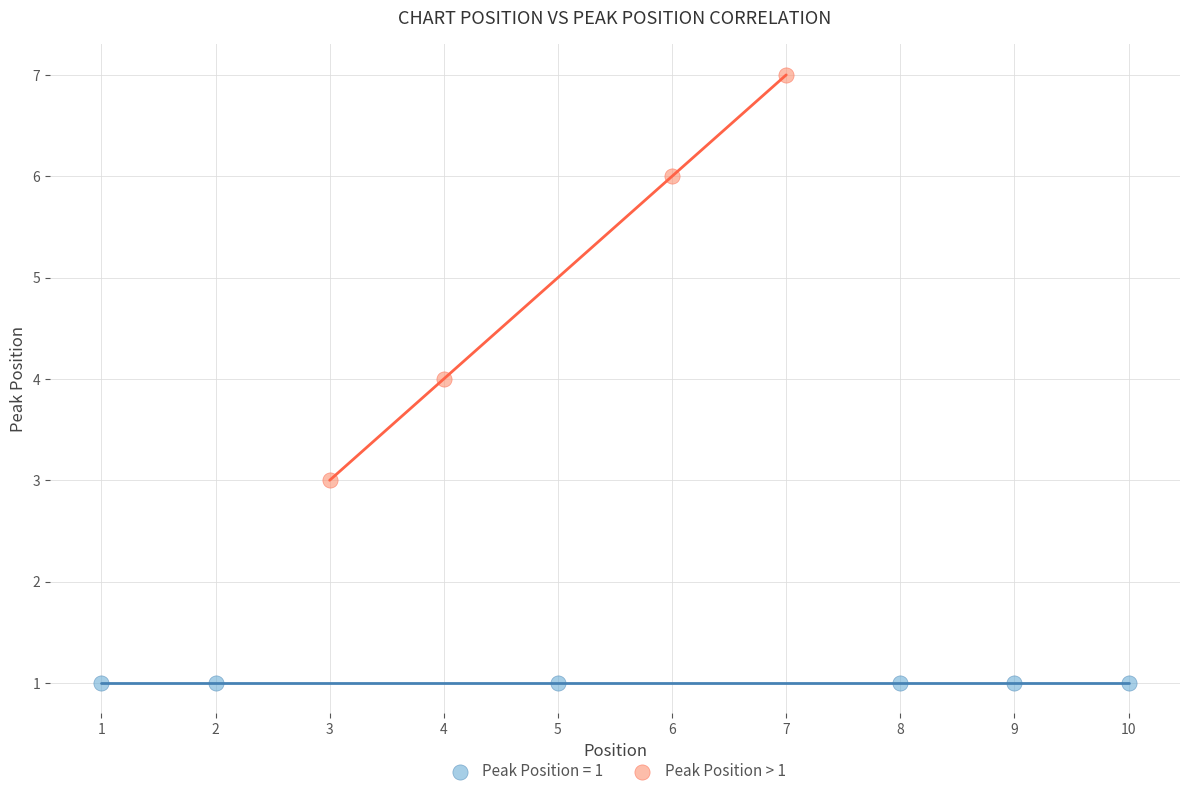

Which series contains the highest Y value?

Peak Position > 1